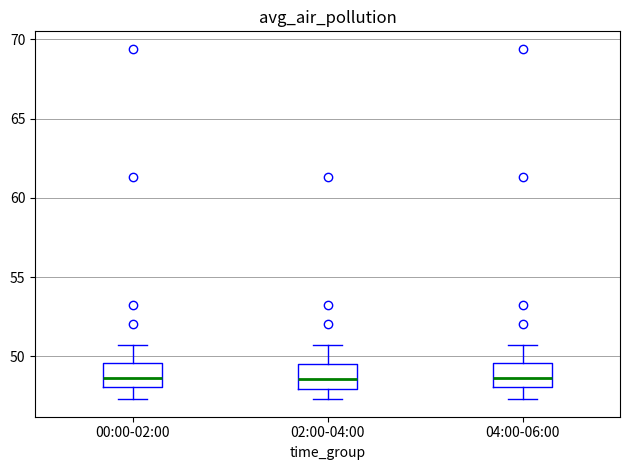

Reading left to right, read every box against the y-axis: the position of its median line, the range the box covers, and the ends of its whiskers. The values are not printed on the chart, so give them approximately, as read against the axis.

00:00-02:00: median 48.5, box 48.0 to 49.5, whiskers 47.5 to 50.5
02:00-04:00: median 48.5, box 48.0 to 49.5, whiskers 47.5 to 50.5
04:00-06:00: median 48.5, box 48.0 to 49.5, whiskers 47.5 to 50.5